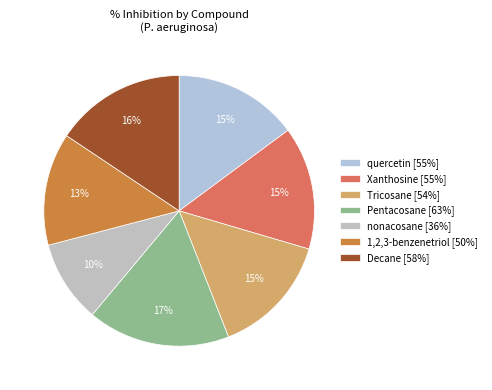

To the nearest percent, what percentage of the pie is quercetin?

15%